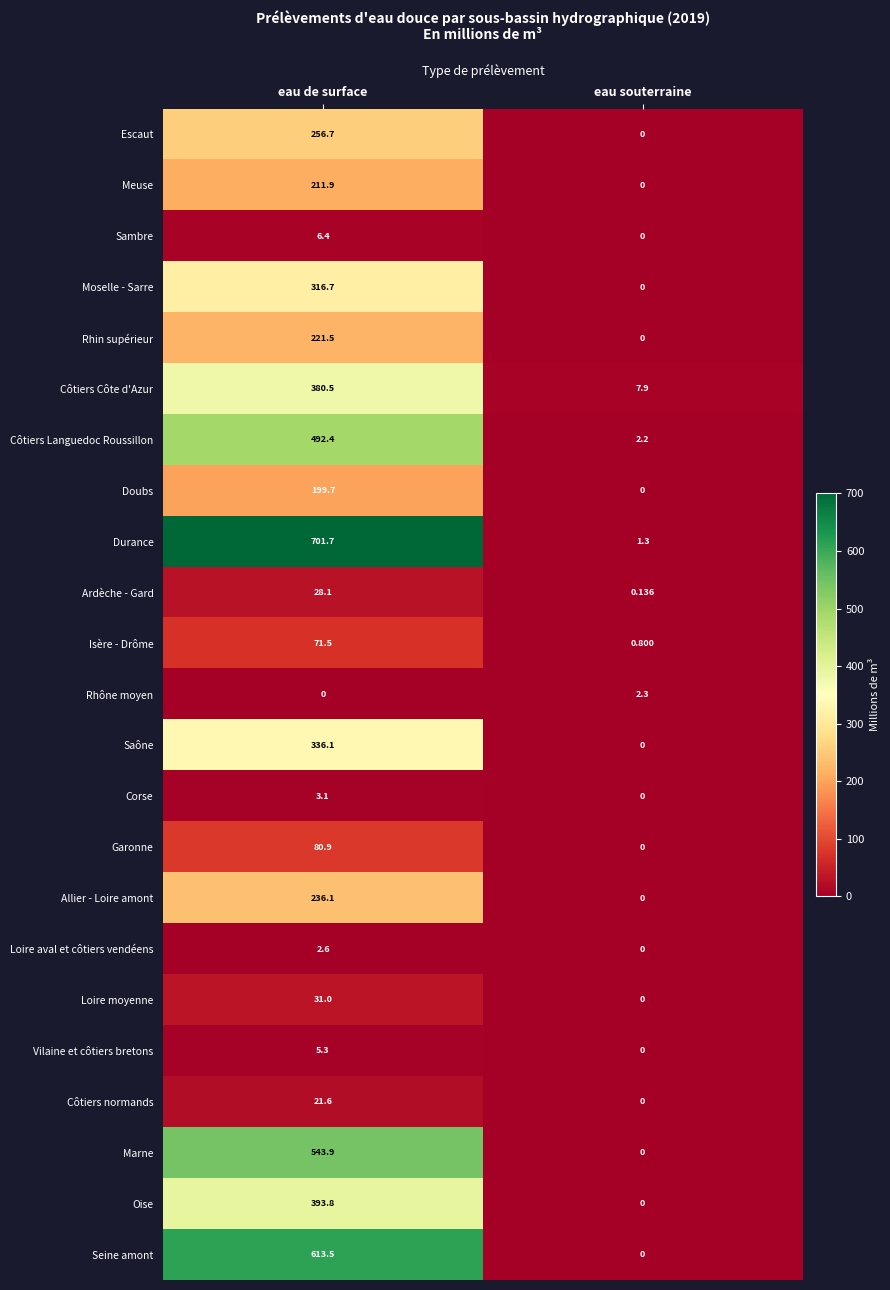

Which series has the largest range (max minus min)?

Durance